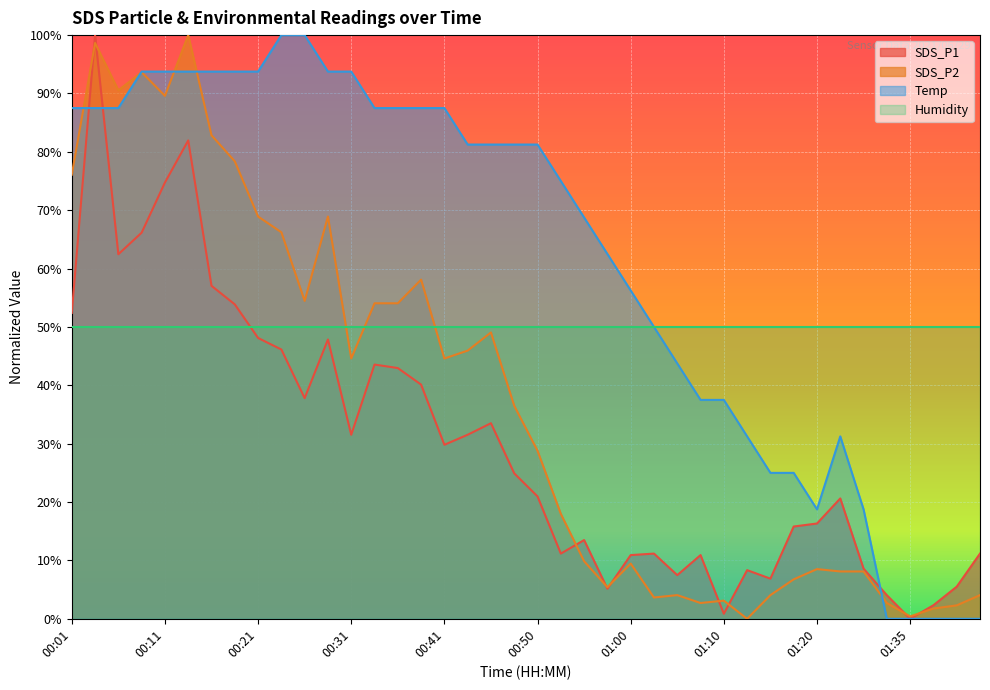

At which label does SDS_P2 first exceed 36?

00:01